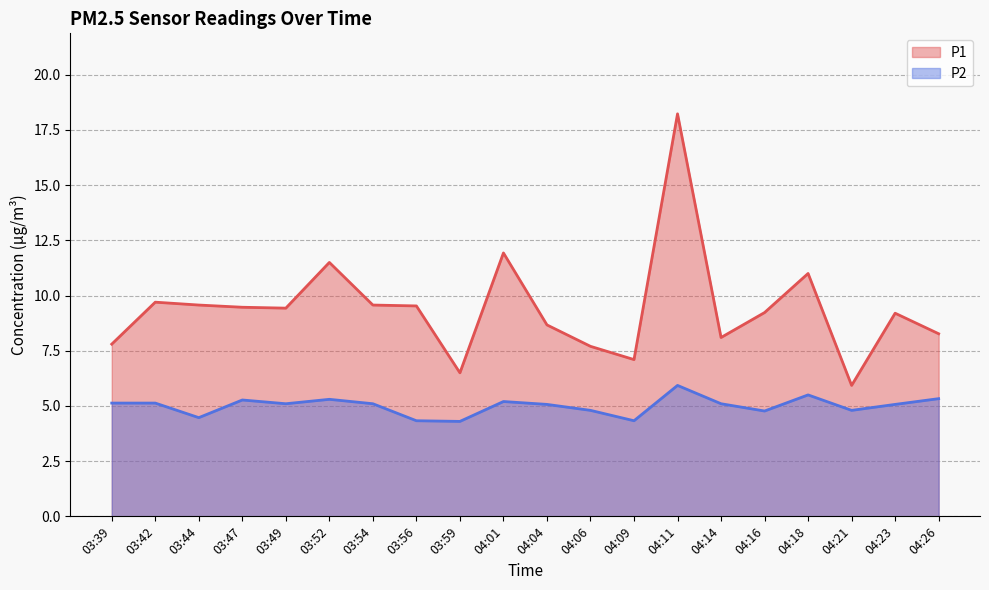

Is the value of P2 at 04:06 greater than the value of P1 at 04:23?

No